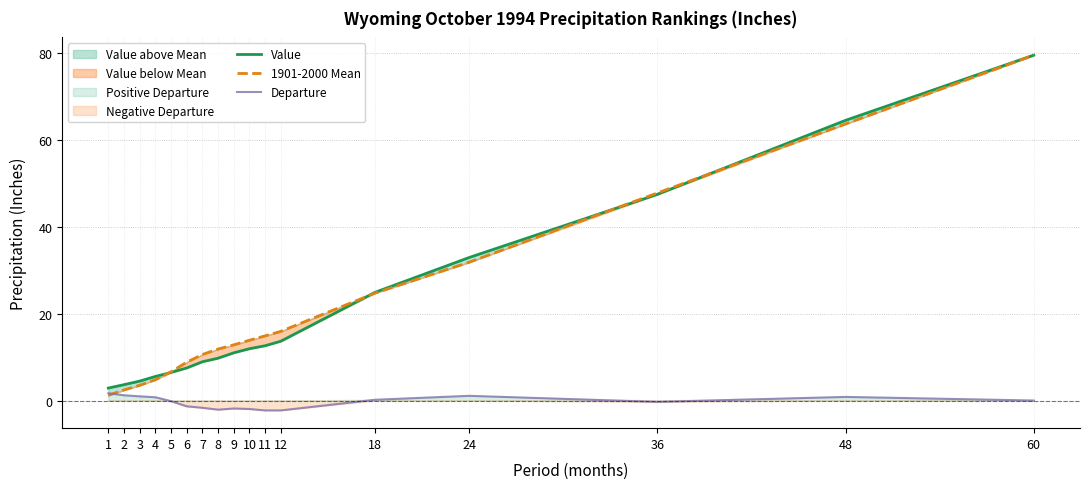

Rank the series at 24 from lowest to highest value.

Departure, 1901-2000 Mean, Value